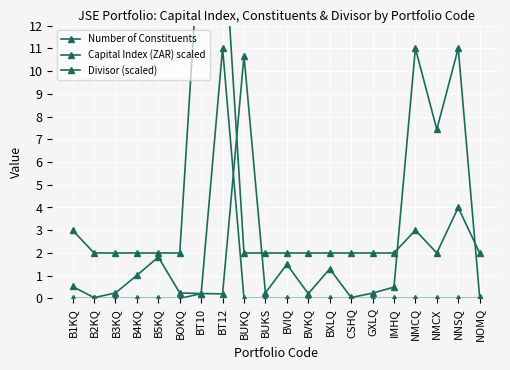

What is the label of the 2nd point from the left?

B2KQ